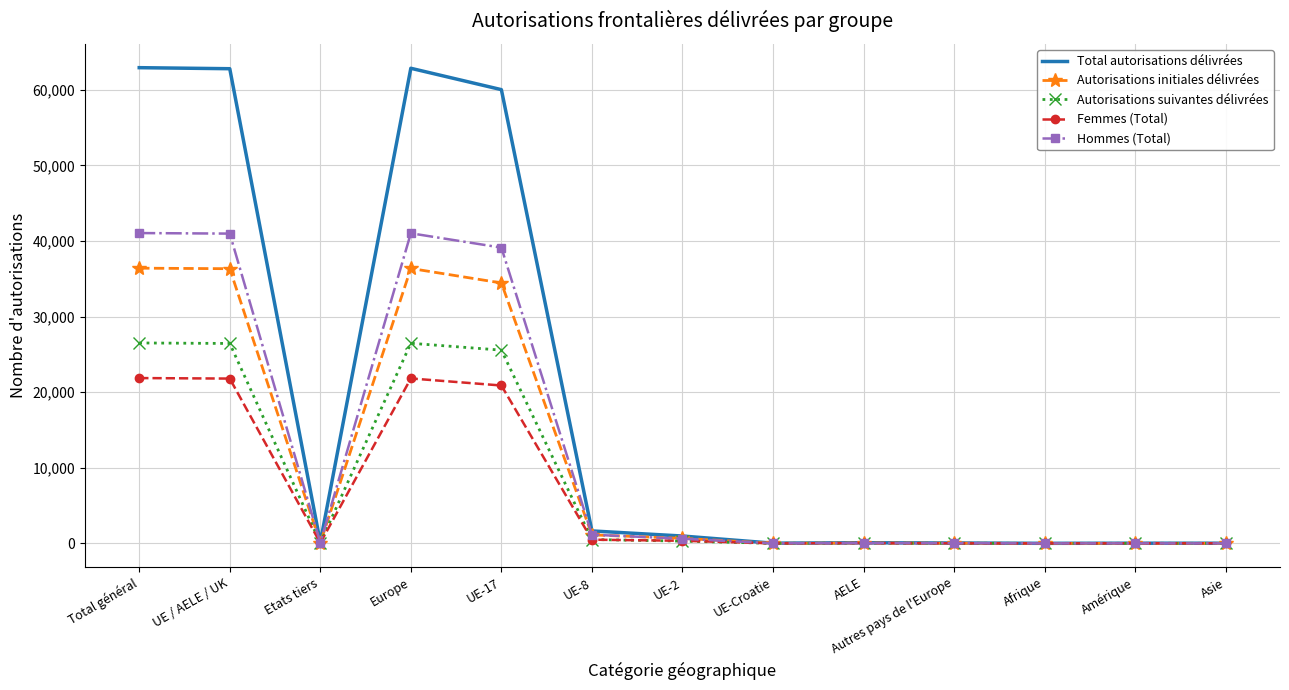

Read the Total autorisations délivrées value at Etats tiers, to the nearest 10.

140